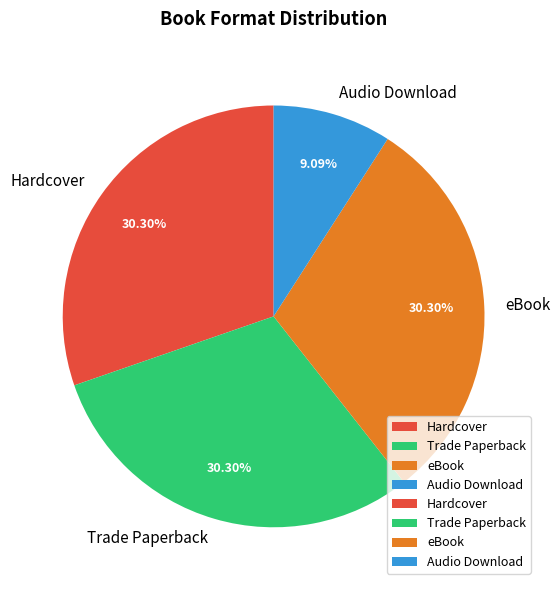

Which has a higher value, Trade Paperback or Audio Download?

Trade Paperback